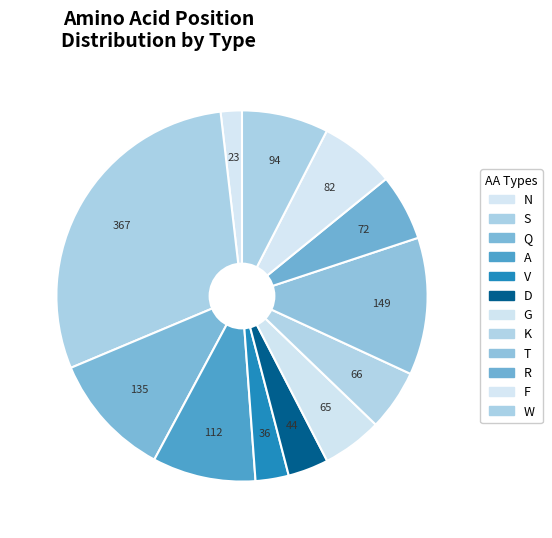

How many slices are in this pie chart?

12